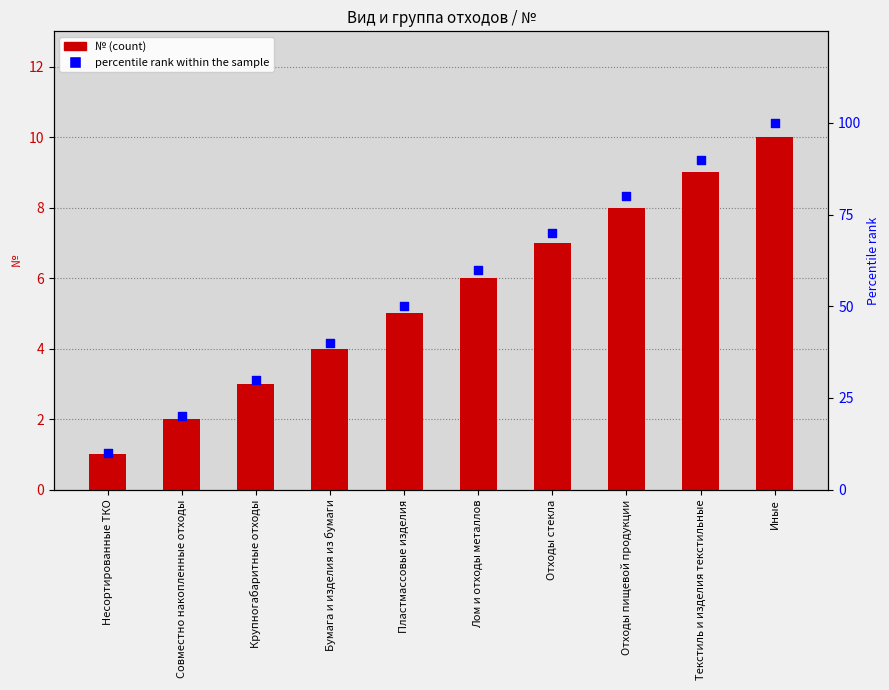

Is the value of percentile rank within the sample at Несортированные ТКО greater than the value of № at Отходы пищевой продукции?

Yes